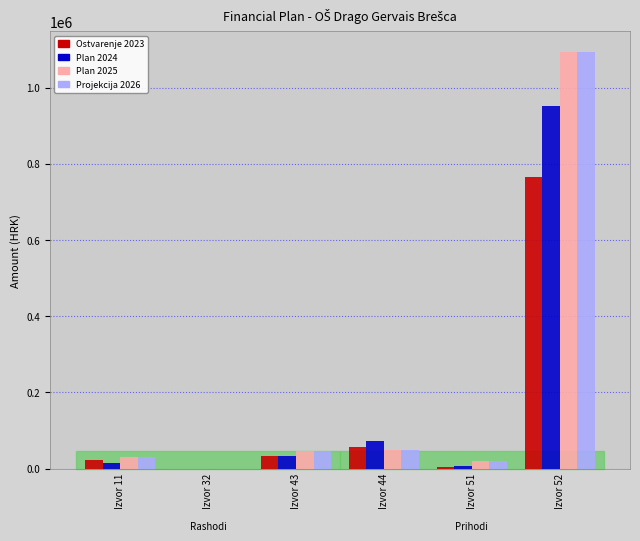

What is the sum of all Projekcija 2026 values?

1239722.5